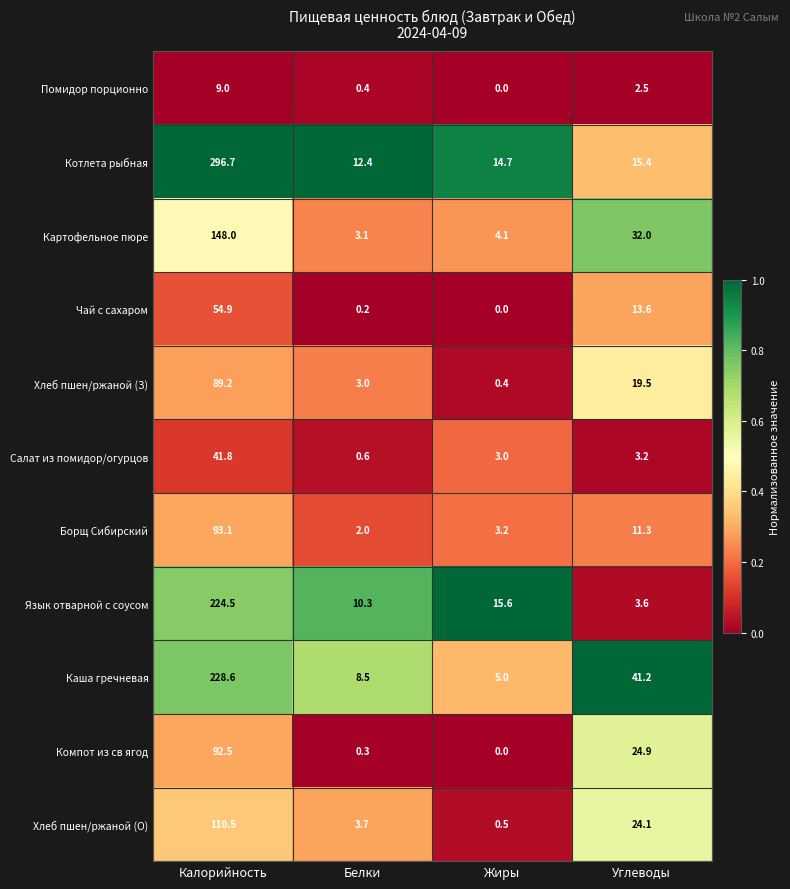

Between Калорийность and Жиры, which series saw the biggest shift?

Котлета рыбная